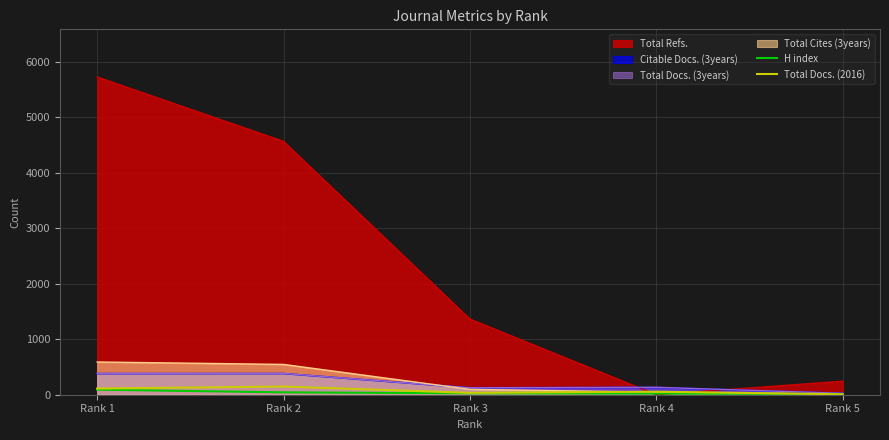

At which label does Total Docs. (2016) first exceed 55?

Rank 1